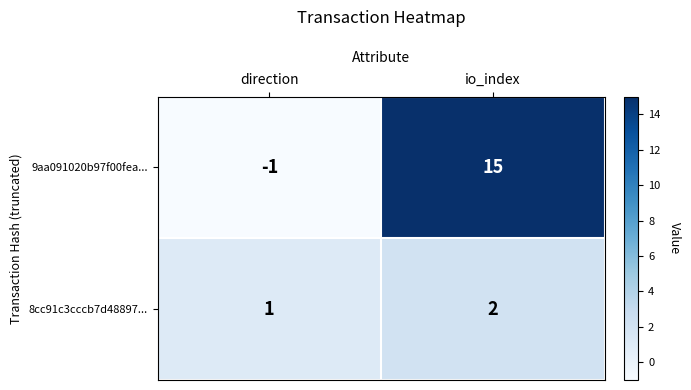

What is the total value across all series at io_index?

17